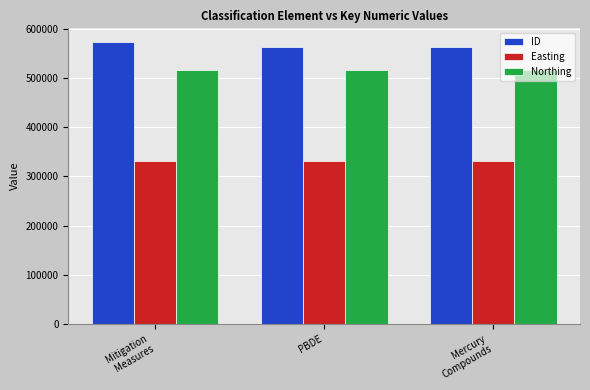

Where is ID nearest to the value 568261?

PBDE